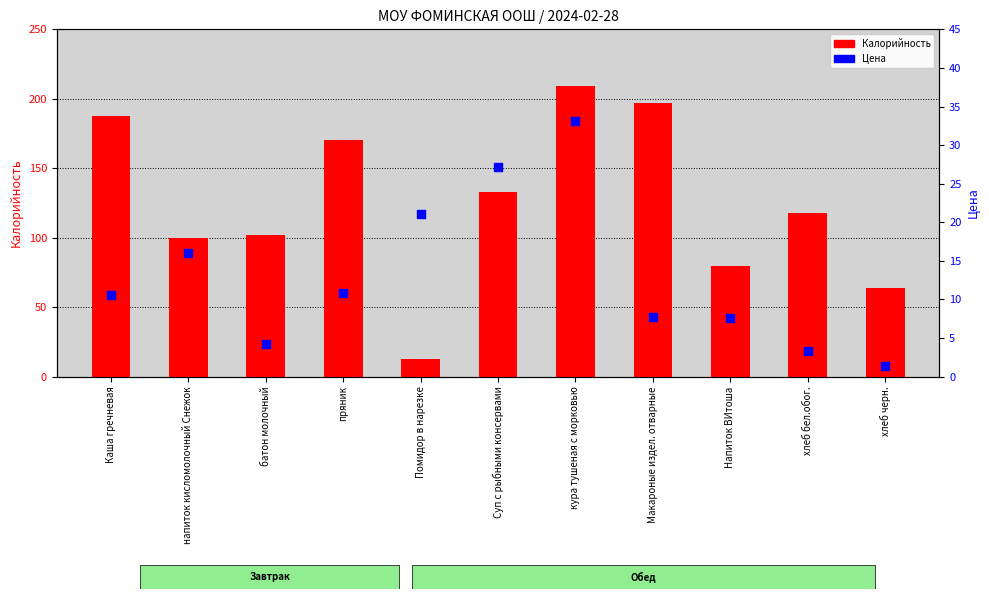

What is the total value across all series at Каша гречневая?

197.9